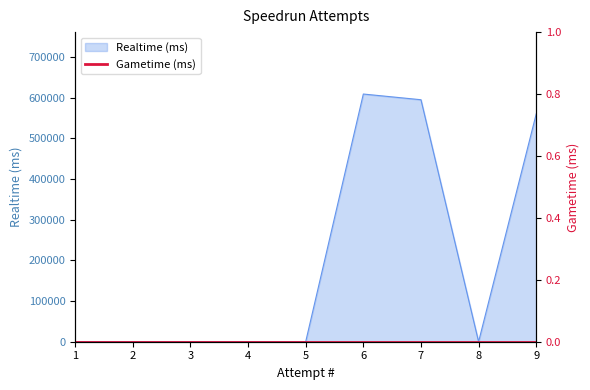

The value at 4 is -367013. True or false?

False